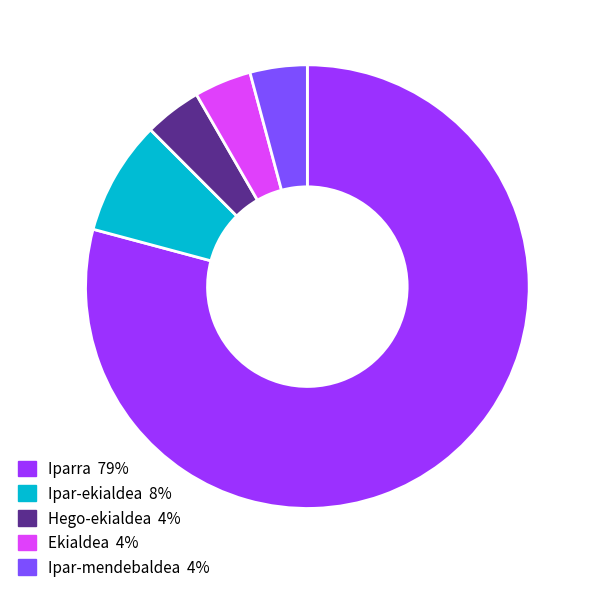

Is there any slice that represents more than half of the pie?

Yes